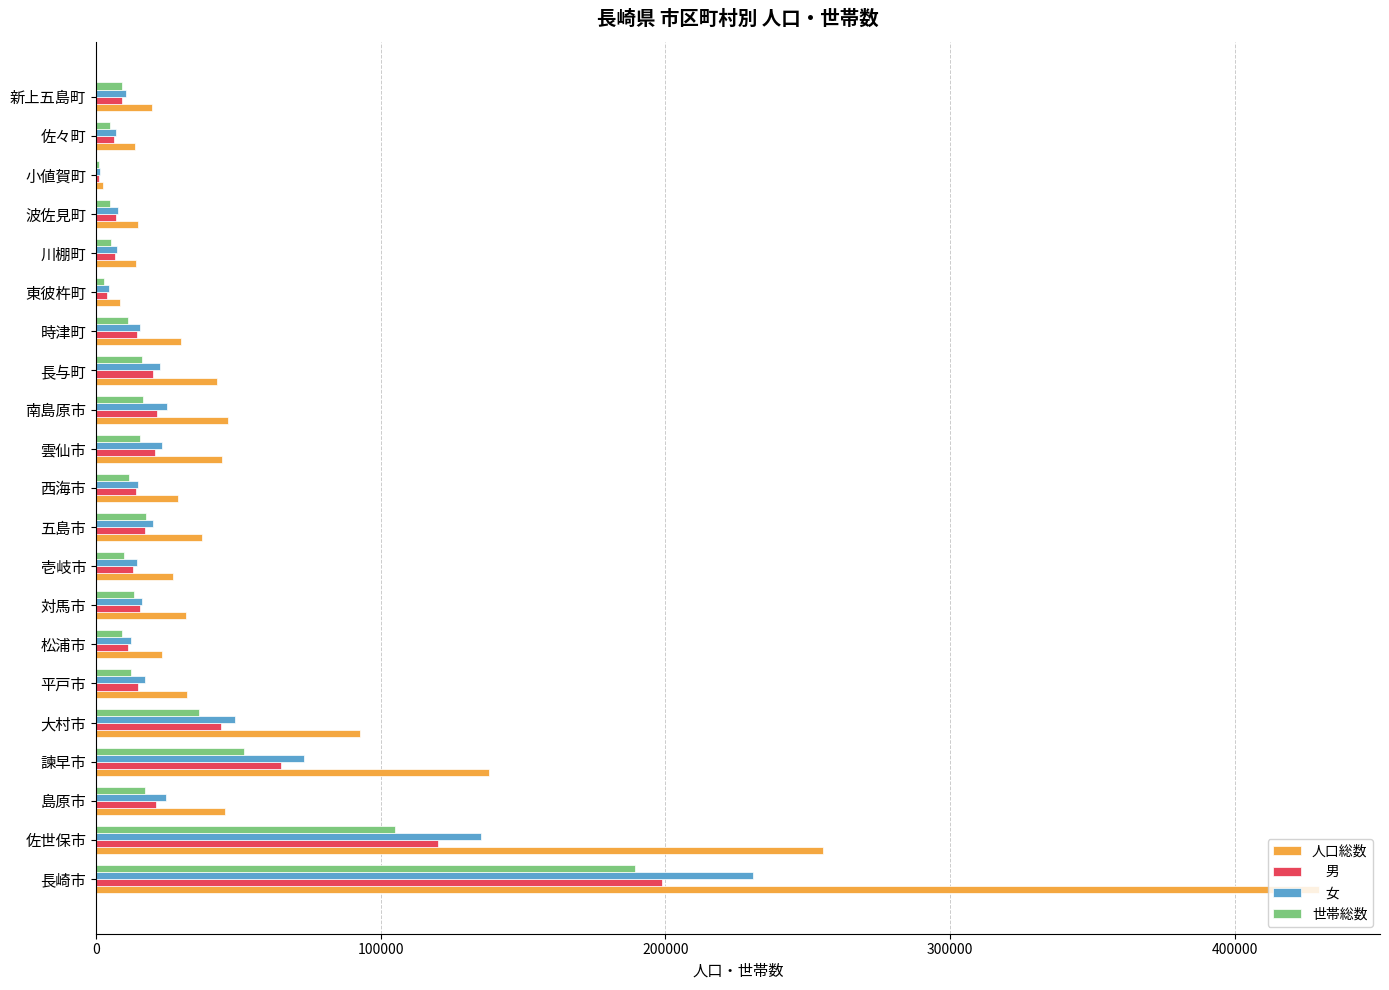

At which category is the sum across all series the highest?

長崎市